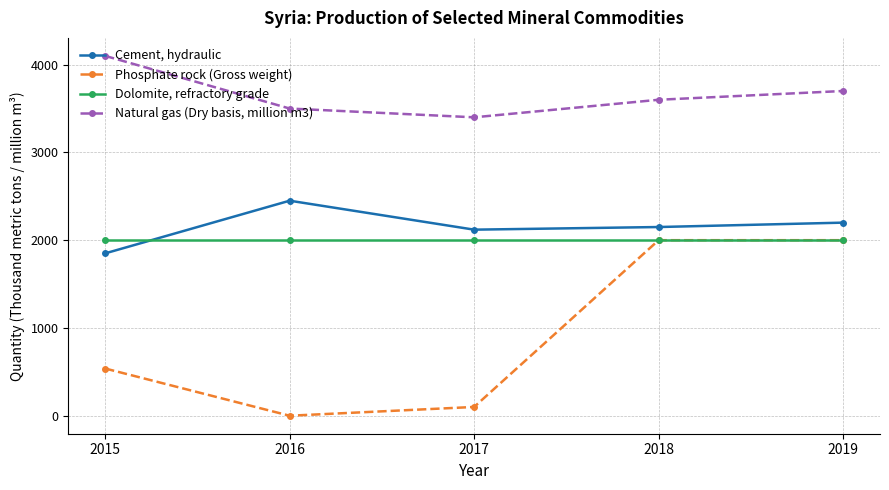

Is it true that Cement, hydraulic equals 2150 at 2018?

True